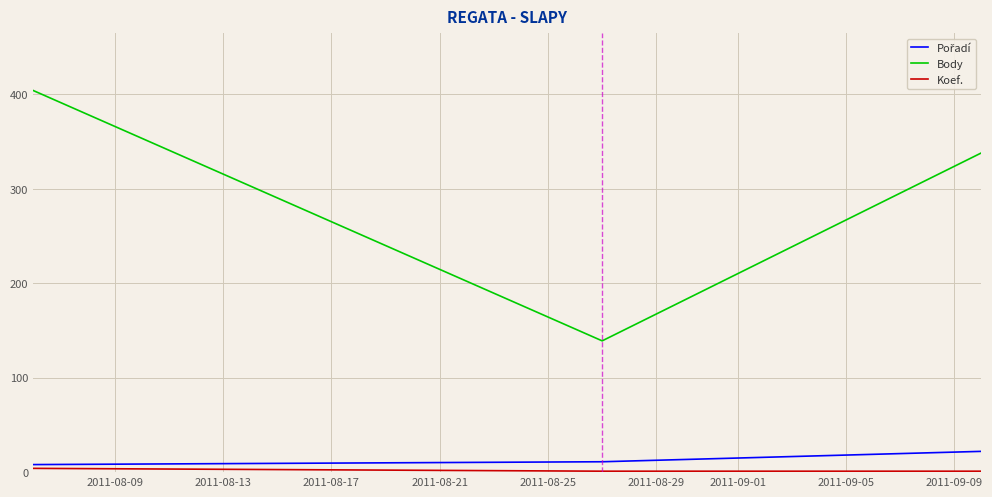

Which series has the largest range (max minus min)?

Body